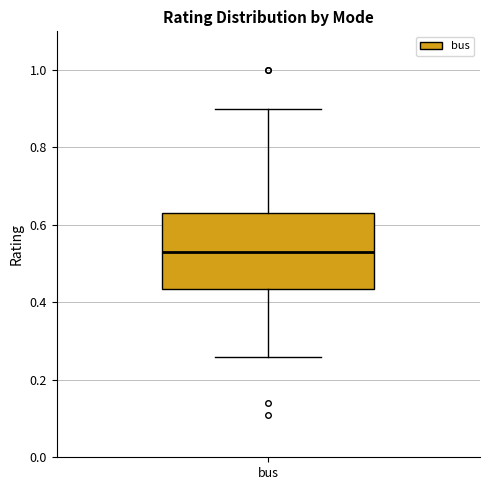

Read this box plot against the y-axis: the position of the median line, the range covered by the box, and the ends of both whiskers. The values are not printed on the chart, so give them approximately, as read against the axis.

median 0.54, box 0.44 to 0.64, whiskers 0.26 to 0.90